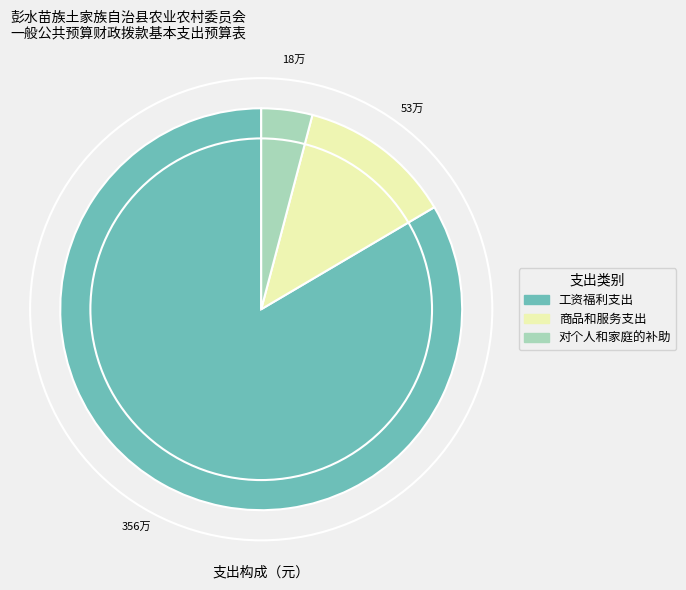

Does 对个人和家庭的补助 represent more than half of the total?

No